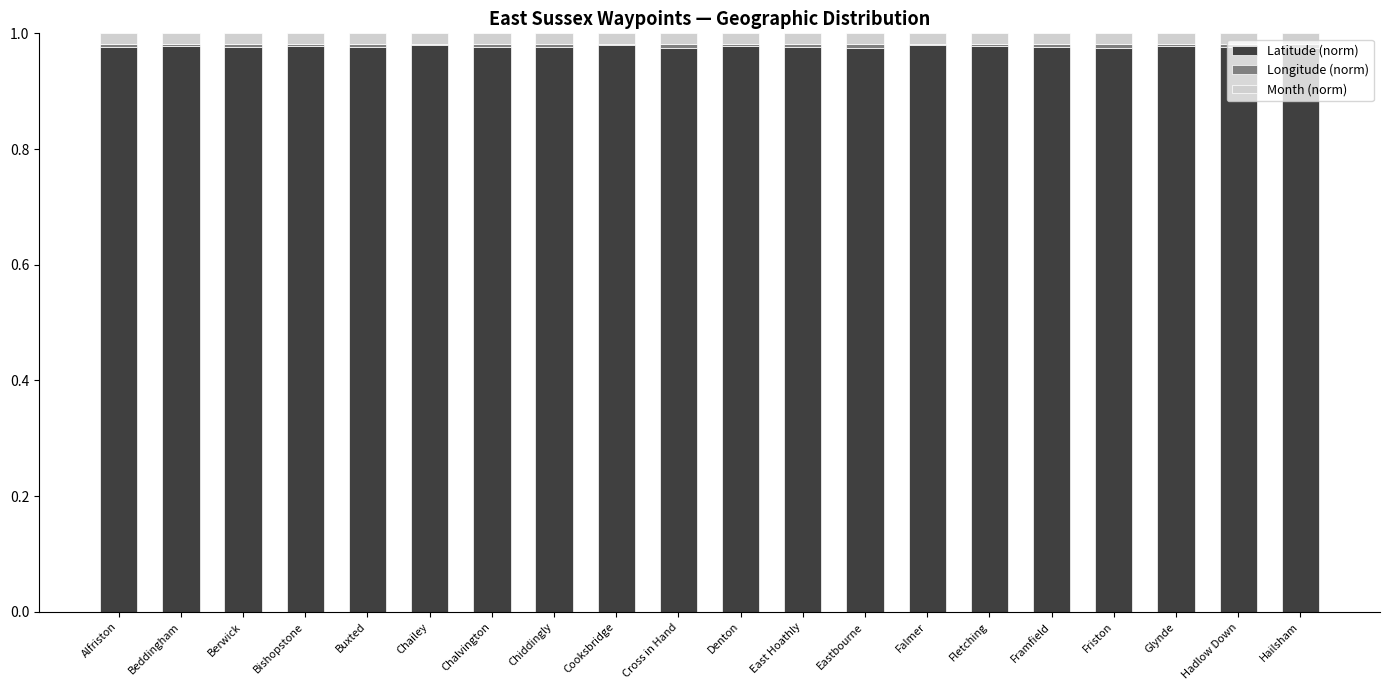

The Latitude (norm) series shows 0.4 at East Hoathly. True or false?

False